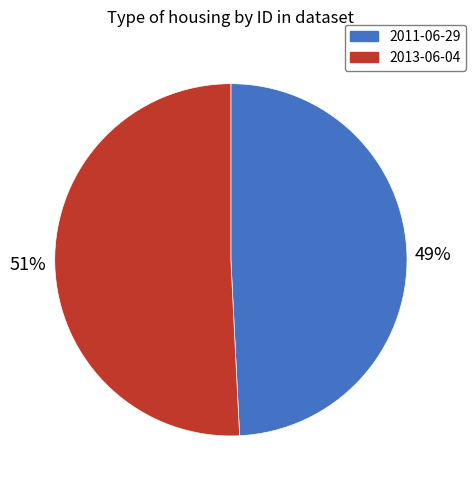

Which slice is the smallest?

2011-06-29